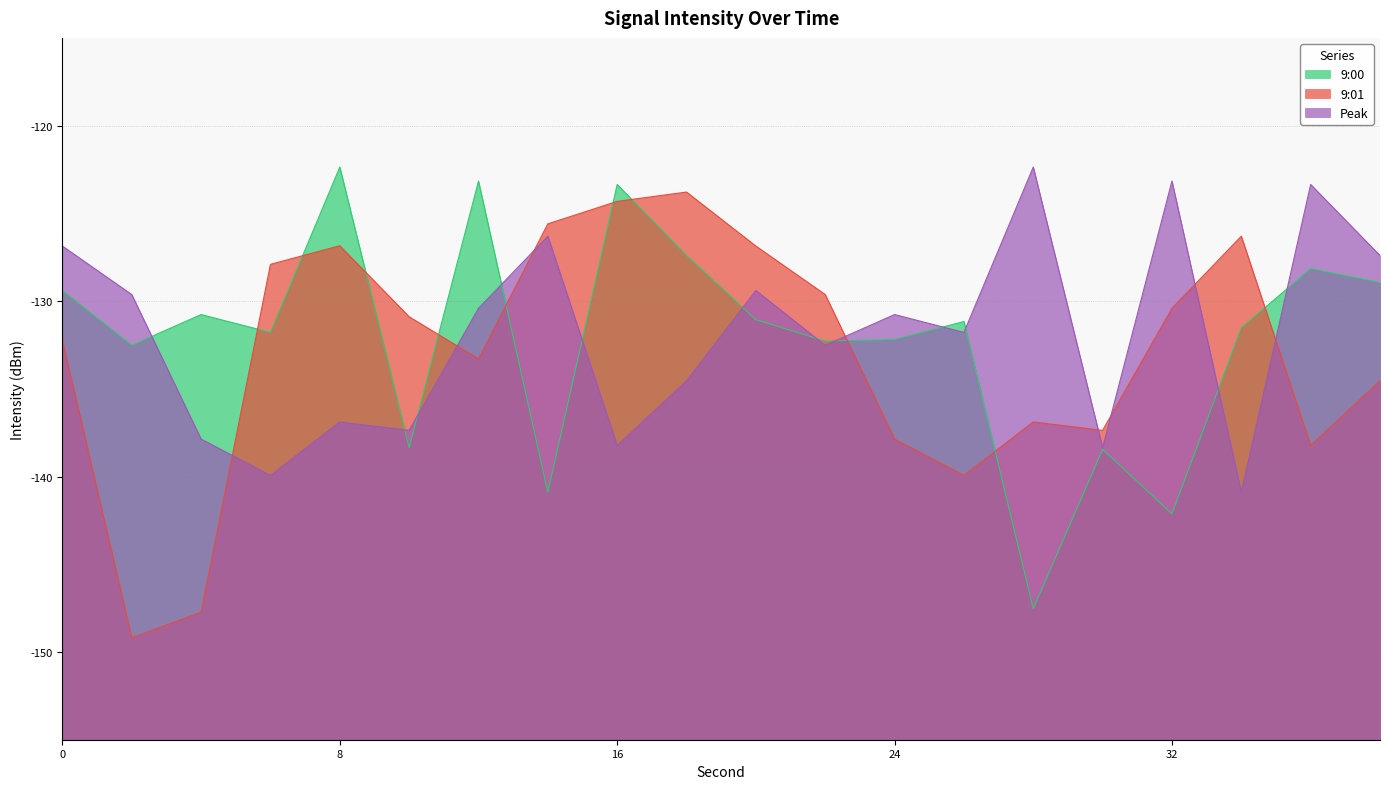

What is the value of the Peak point at the 1st from the left?

-126.9